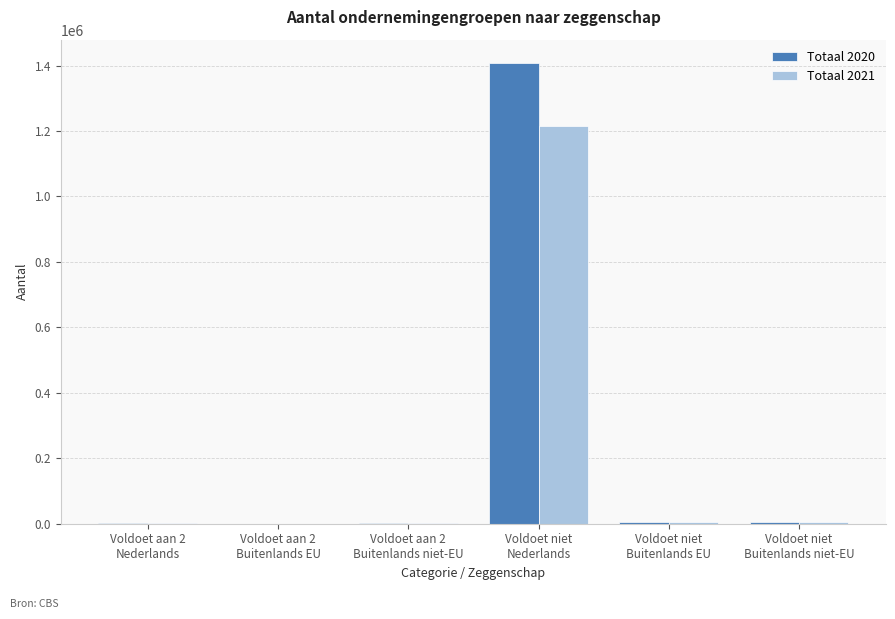

What is the maximum value shown in the chart?

1408515